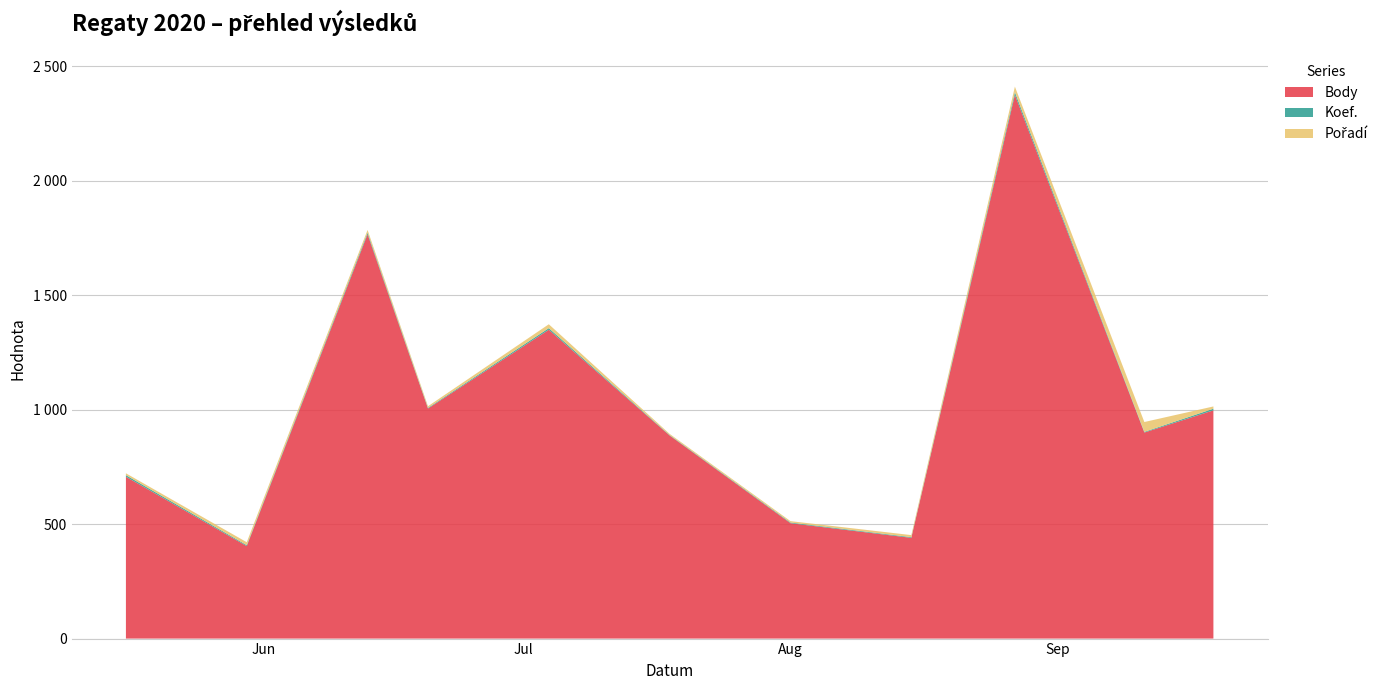

Reading right to left, list all the values displayed in this chart.

Body: 997	900	2375	440	504	887	1349	1005	1766	404	707
Koef.: 7	3	12	3	3	2	7	3	7	4	7
Pořadí: 10	43	24	9	6	5	17	7	12	13	8